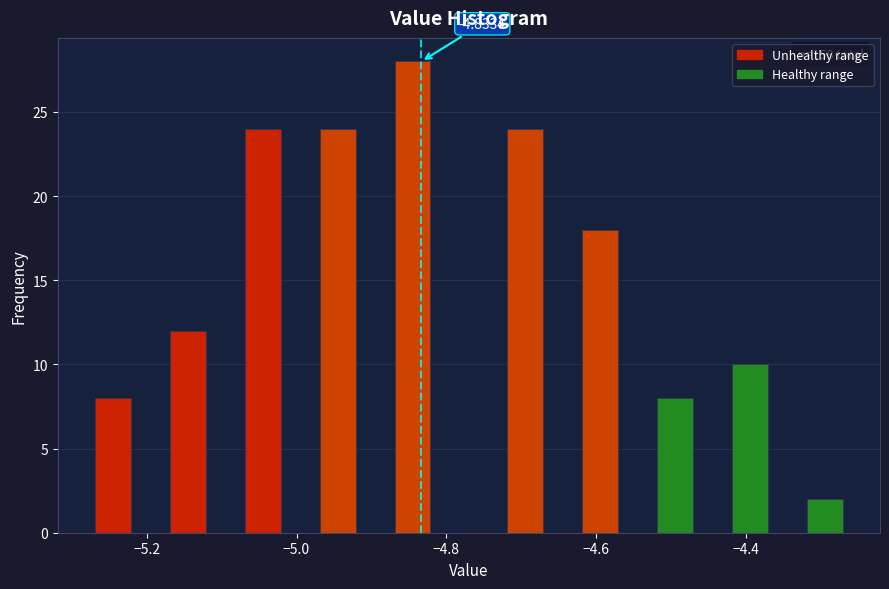

Around what value on the x-axis is the tallest bar? Give the approximate position of its centre, as read against the axis.

-4.84